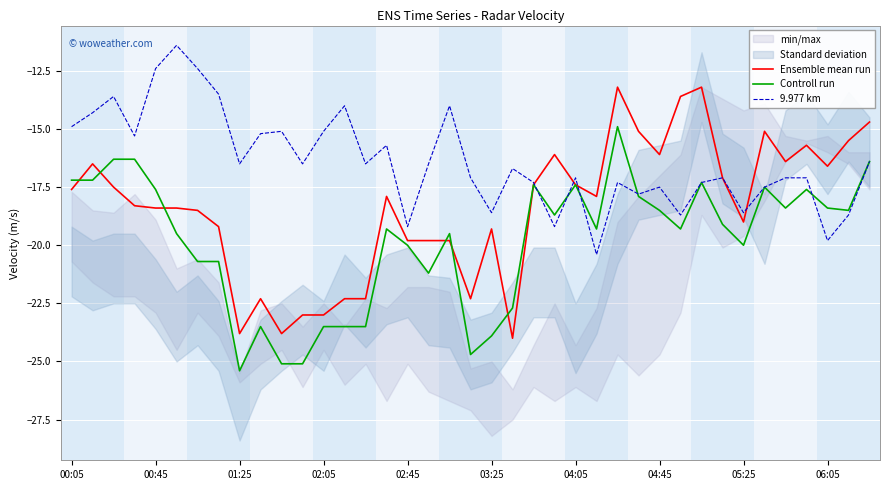

List the series in order of their peak value, highest first.

9.977 km, Ensemble mean run, Controll run